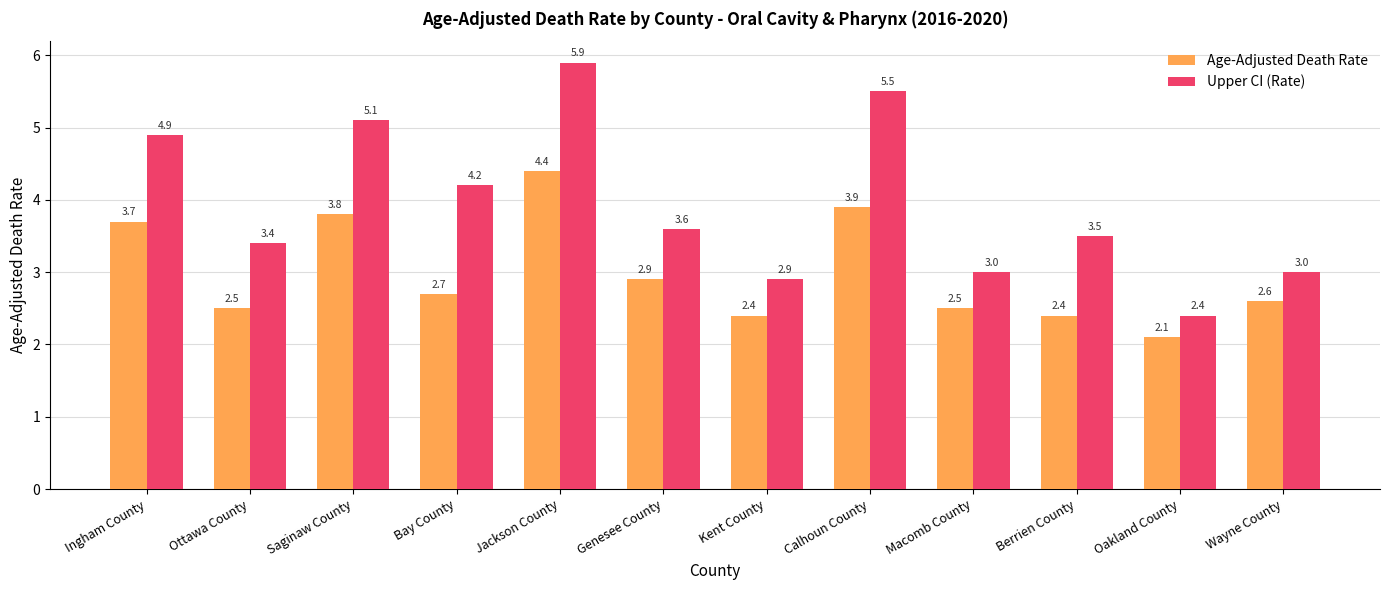

What position from the right is Oakland County?

2